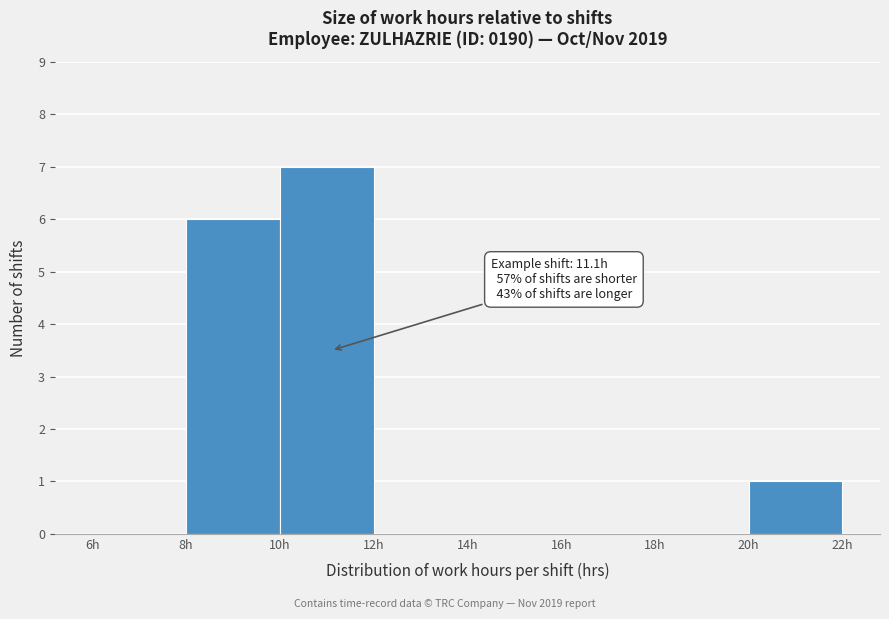

Which range on the x-axis has the tallest bar?

10 to 12